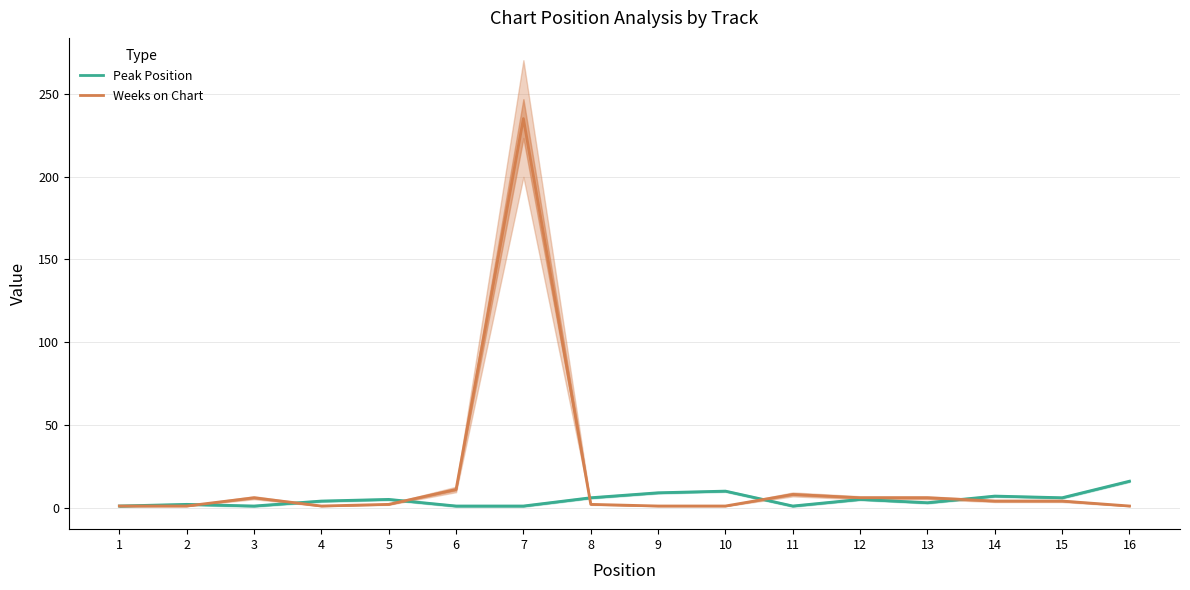

What is the sum of all Weeks on Chart values?

290